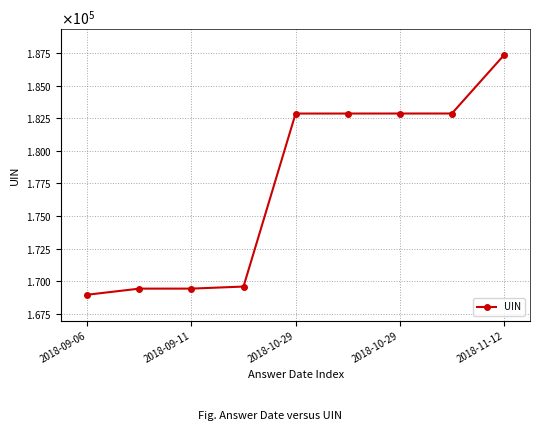

Is this an area chart (filled region under the line)?

No